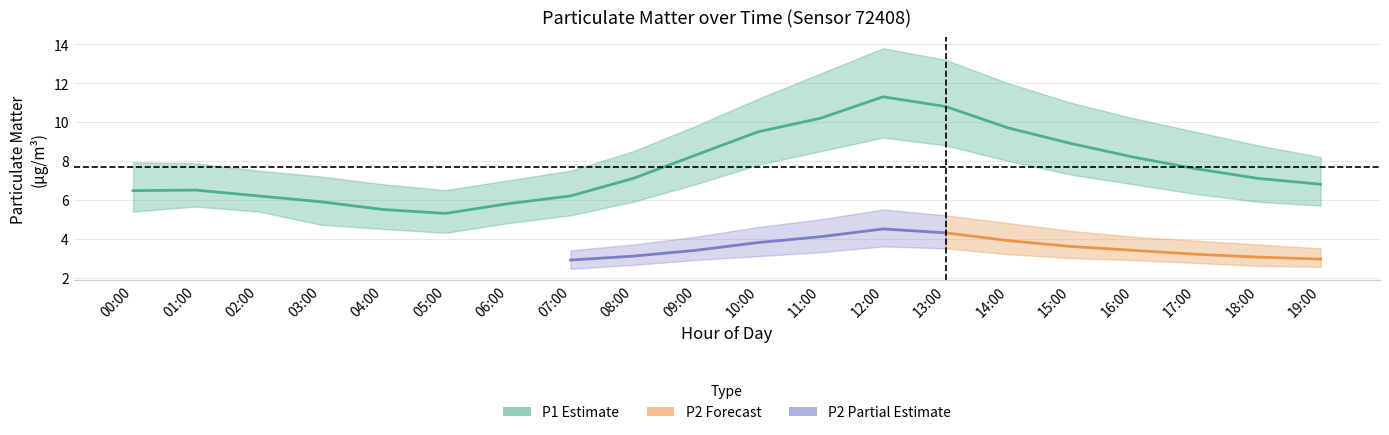

Which series has the largest range (max minus min)?

P1_upper